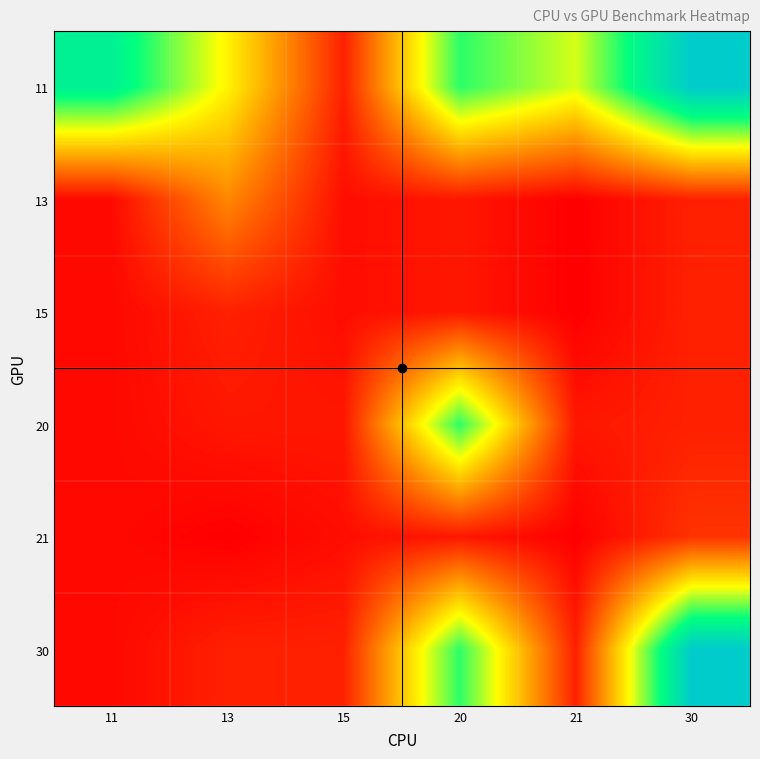

Reading left to right, what are all the values shown in this chart?

11: 11=1100	13=730	15=280	20=980	21=800	30=1300
13: 11=230	13=500	15=240	20=260	21=210	30=280
15: 11=230	13=280	15=240	20=260	21=210	30=280
20: 11=230	13=260	15=260	20=980	21=260	30=280
21: 11=230	13=210	15=240	20=260	21=210	30=320
30: 11=230	13=280	15=280	20=980	21=280	30=1300